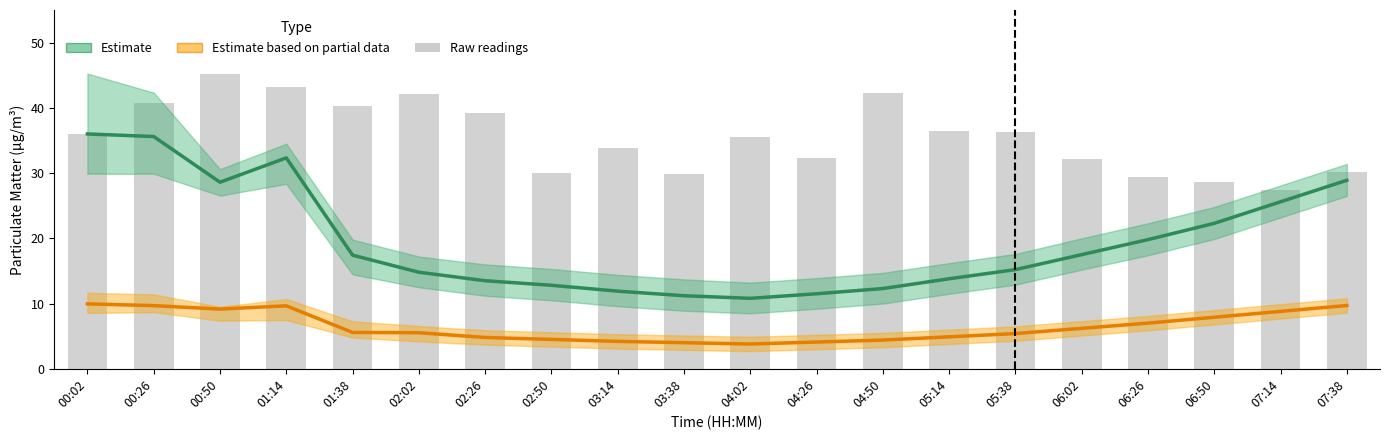

Is the value of Raw P1 readings at 06:02 greater than the value of Estimate based on partial data (P2) at 03:14?

Yes